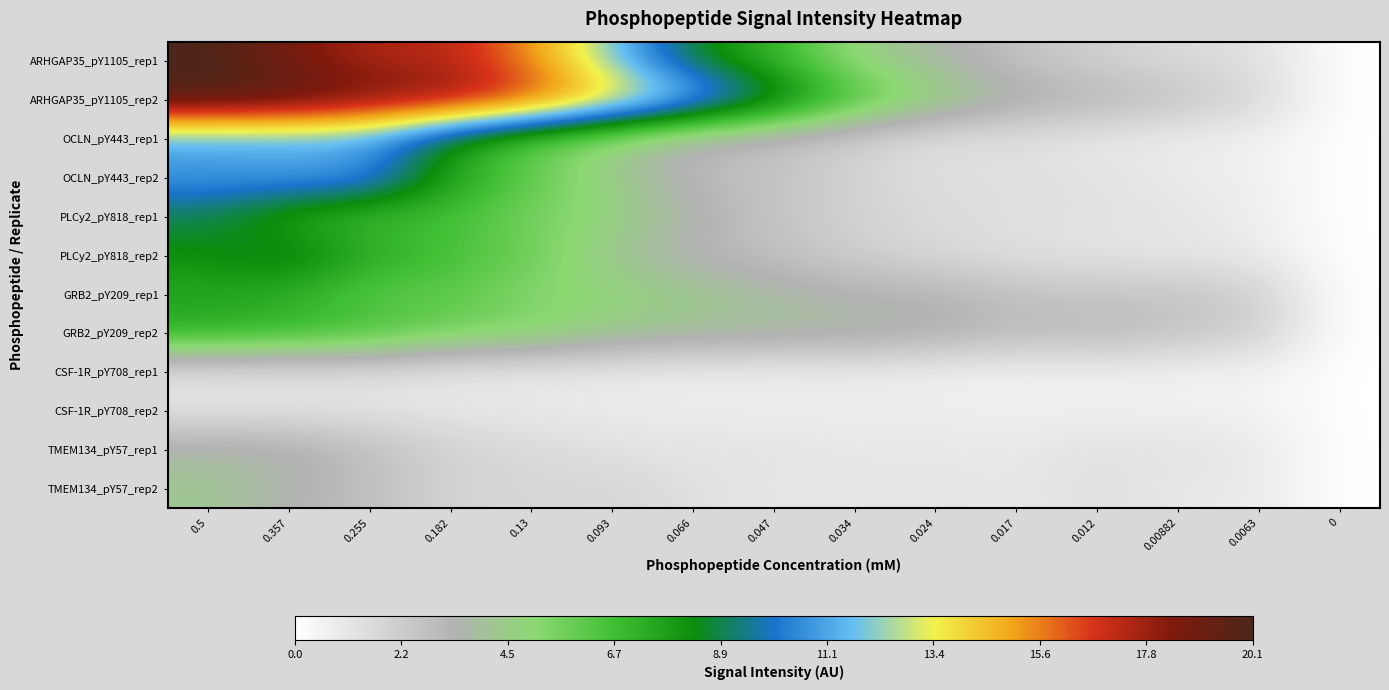

What is the greatest value displayed?

20.1